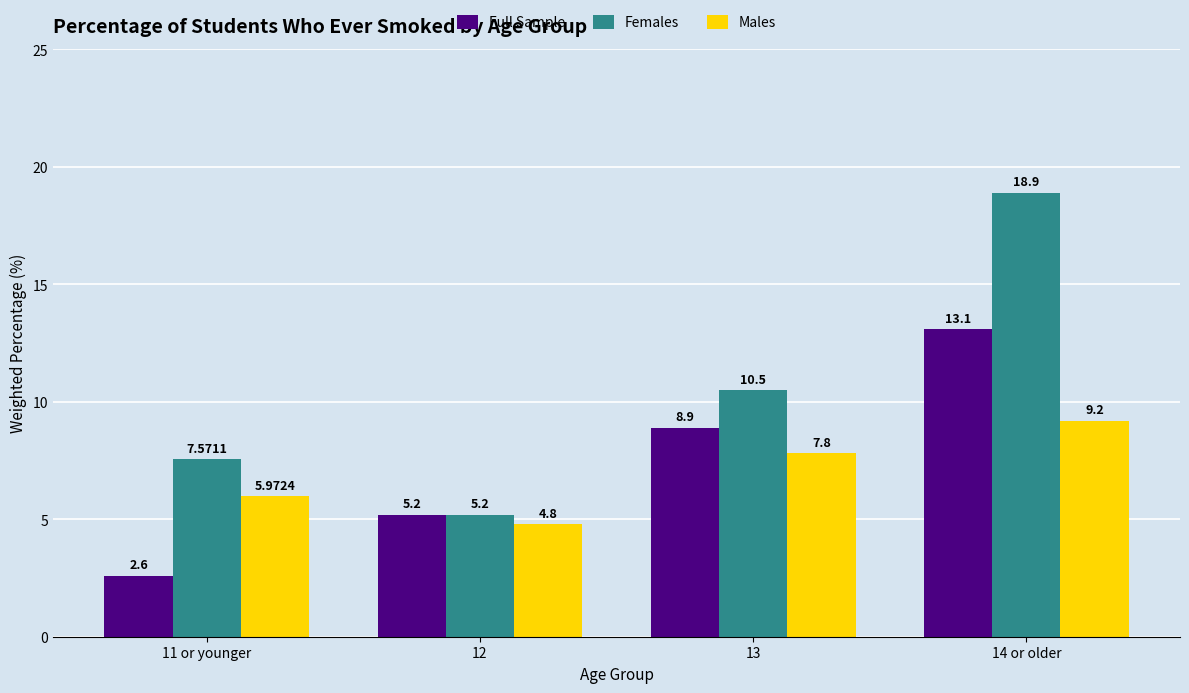

How many distinct data groups are displayed?

3